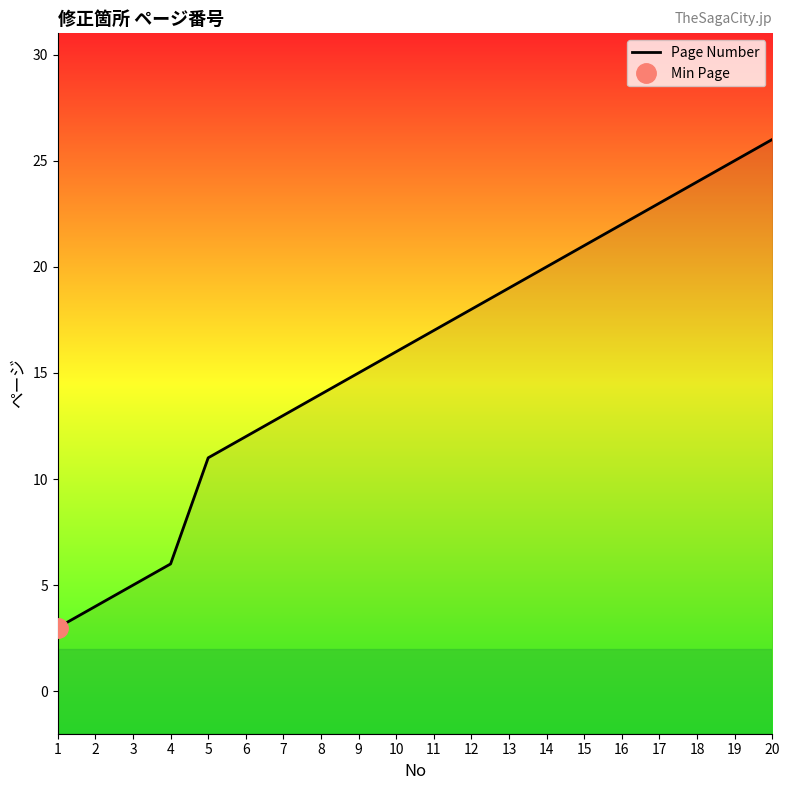

List the labels in order of value, largest first.

20, 19, 18, 17, 16, 15, 14, 13, 12, 11, 10, 9, 8, 7, 6, 5, 4, 3, 2, 1